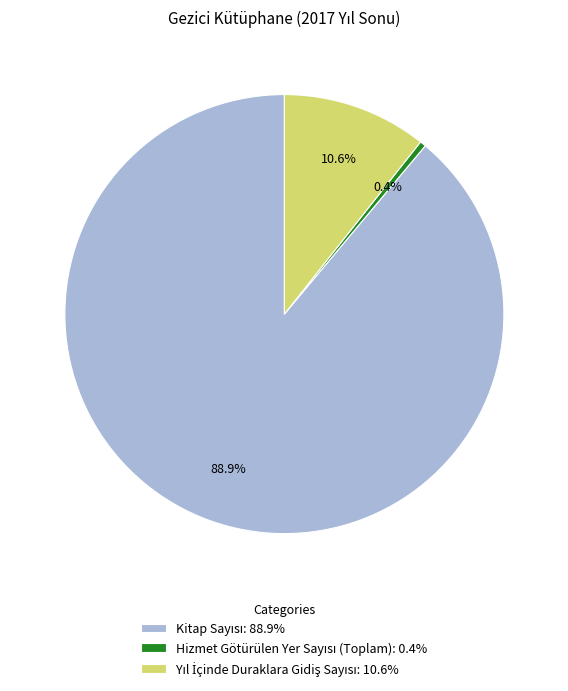

Is there a majority slice in this chart?

Yes